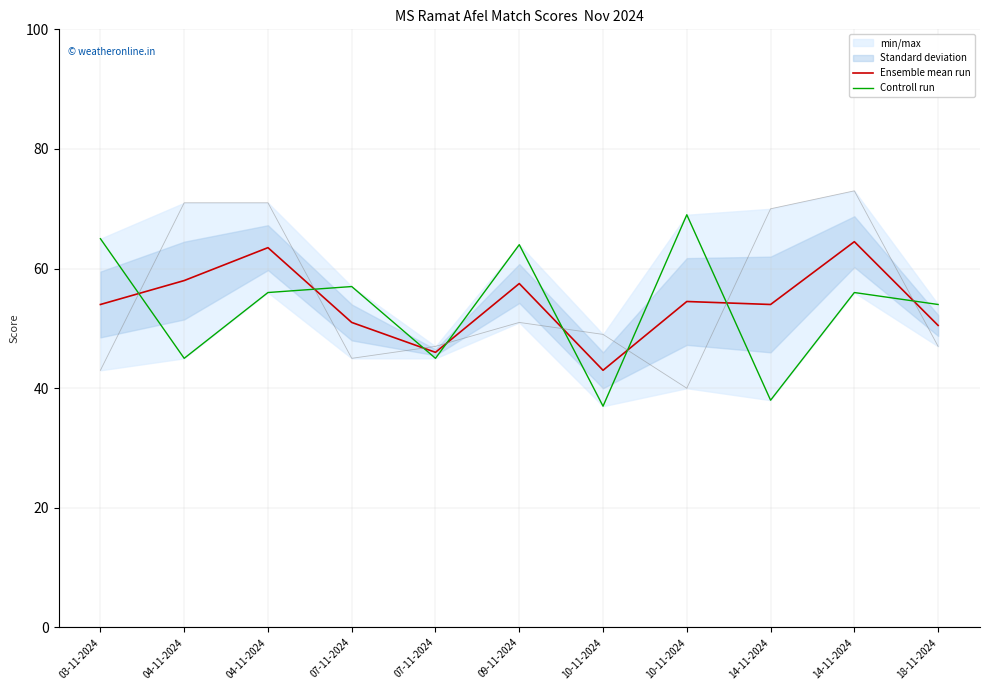

The value of Controll run at 09-11-2024 is 17.7. True or false?

False